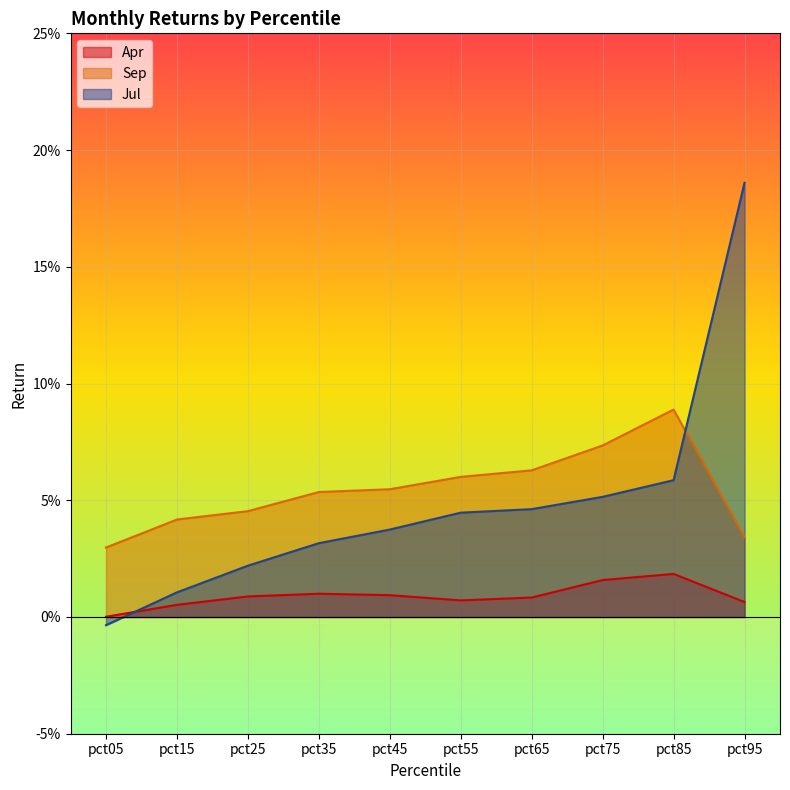

At how many categories does at least one series exceed 0?

10